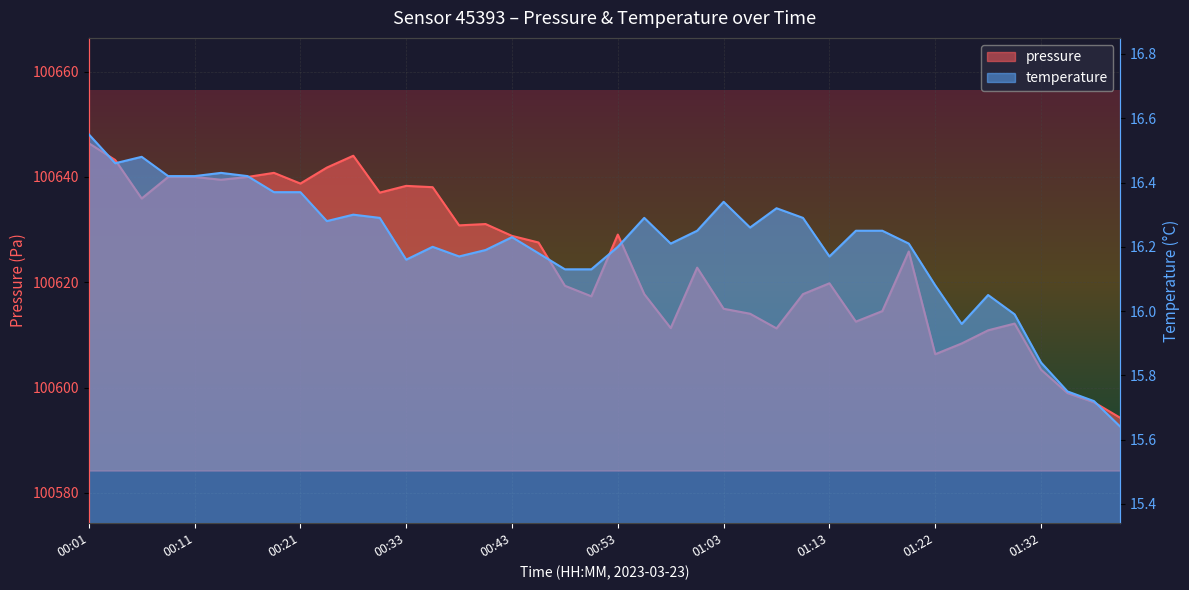

What is the difference between the maximum and minimum values in the temperature series?

0.9